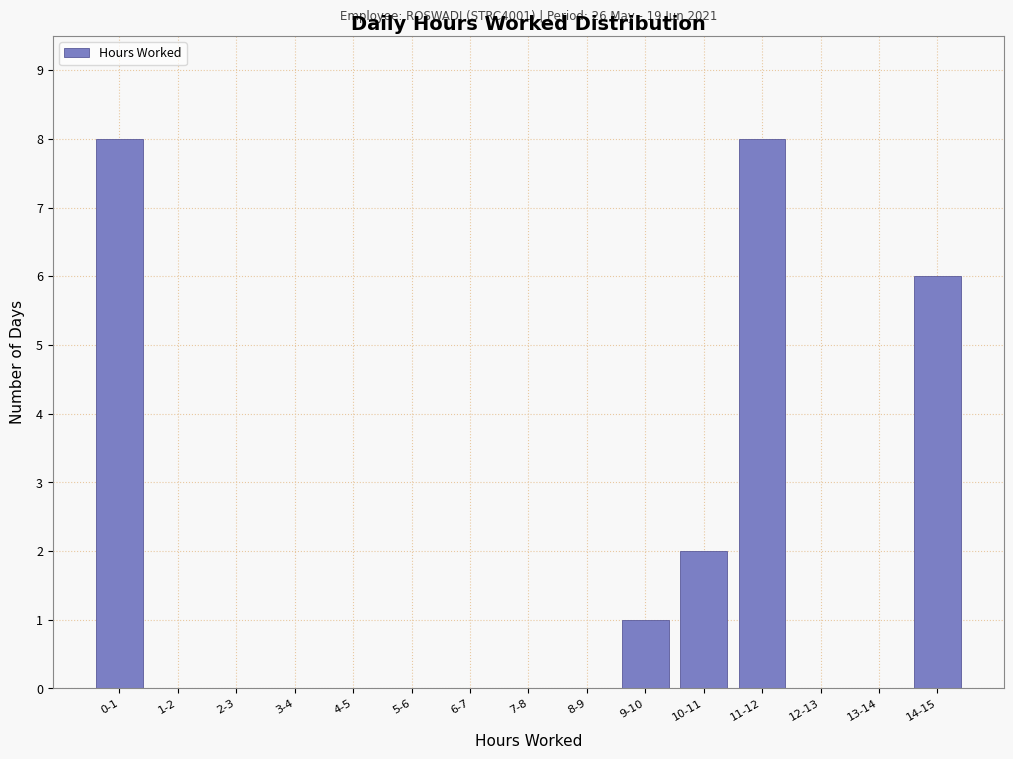

Reading right to left, extract all data points from this chart.

14-15=6	13-14=0	12-13=0	11-12=8	10-11=2	9-10=1	8-9=0	7-8=0	6-7=0	5-6=0	4-5=0	3-4=0	2-3=0	1-2=0	0-1=8